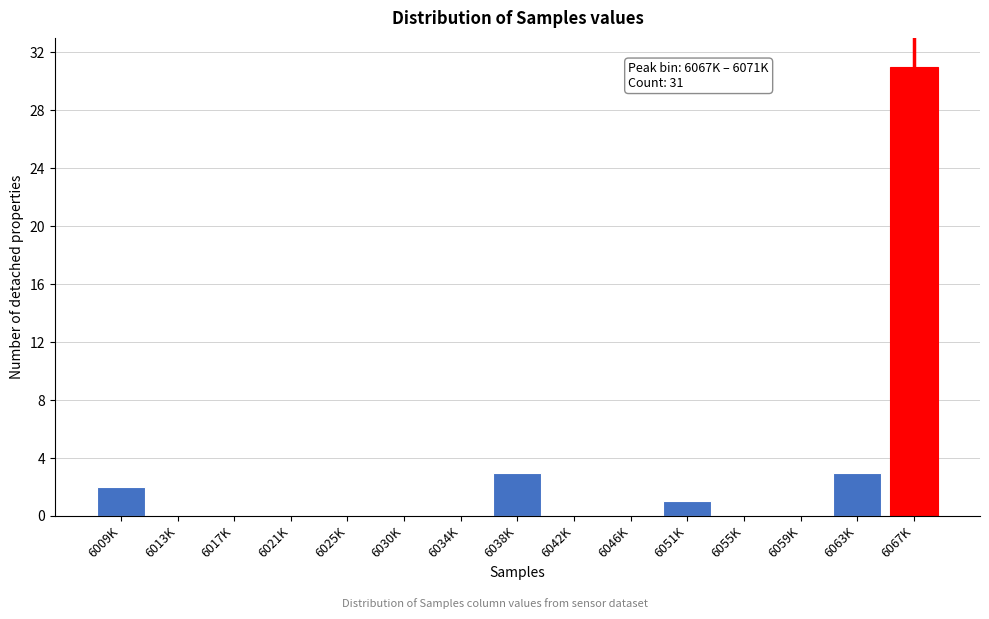

Reading right to left, transcribe all the data shown in this chart.

6067K=31	6063K=3	6059K=0	6055K=0	6051K=1	6046K=0	6042K=0	6038K=3	6034K=0	6030K=0	6025K=0	6021K=0	6017K=0	6013K=0	6009K=2